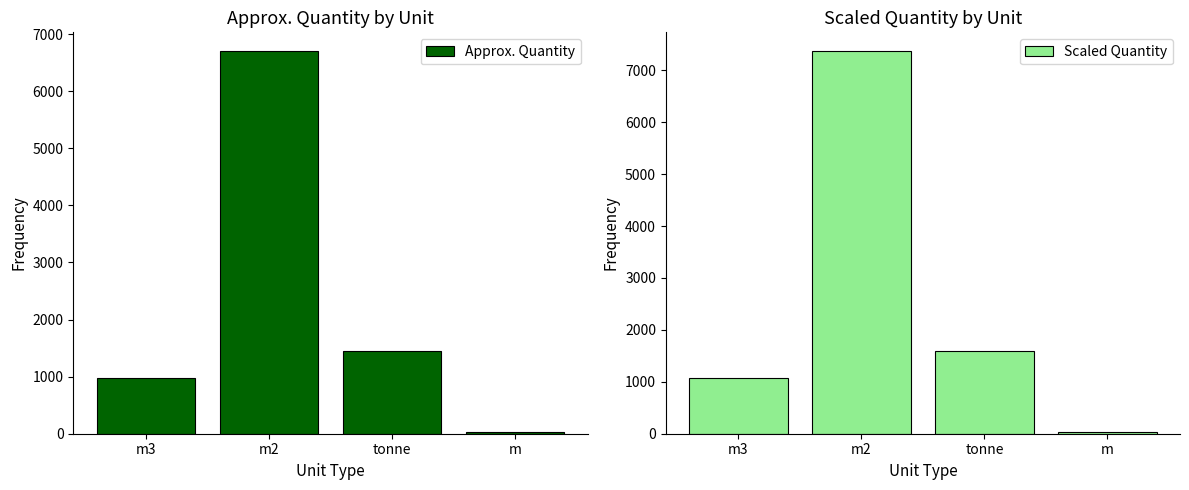

At which label does Approx. Quantity reach its peak?

m2